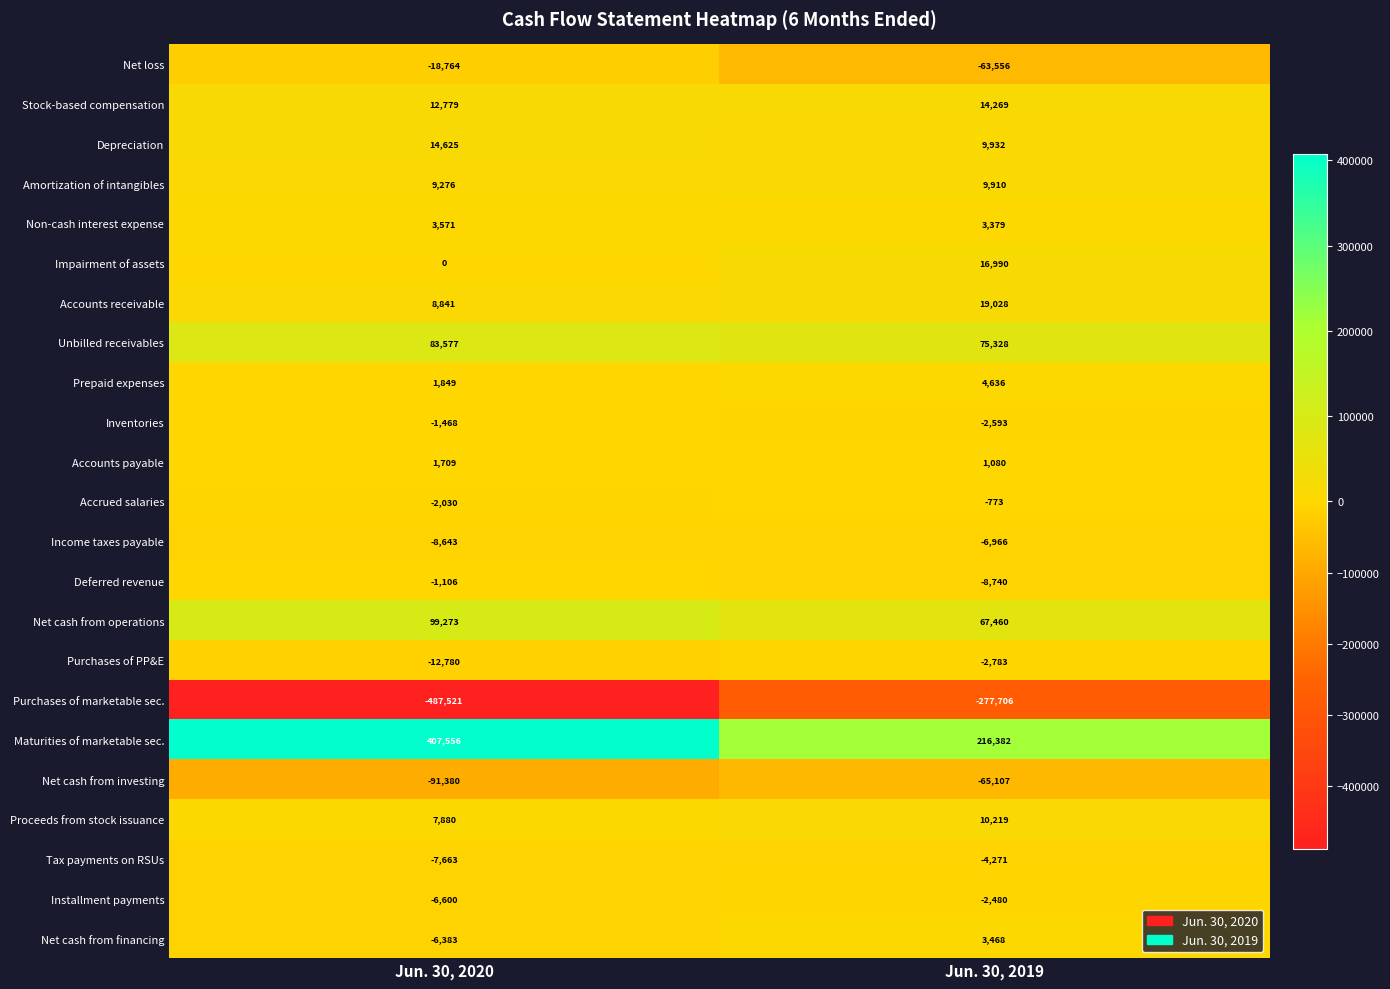

At which category is the sum across all series the highest?

Jun. 30, 2019